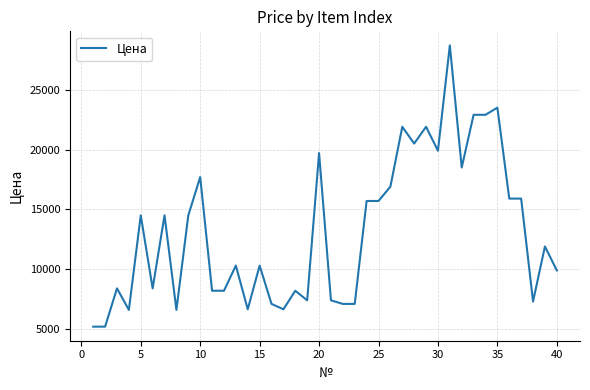

What is the minimum value shown in the chart?

5200